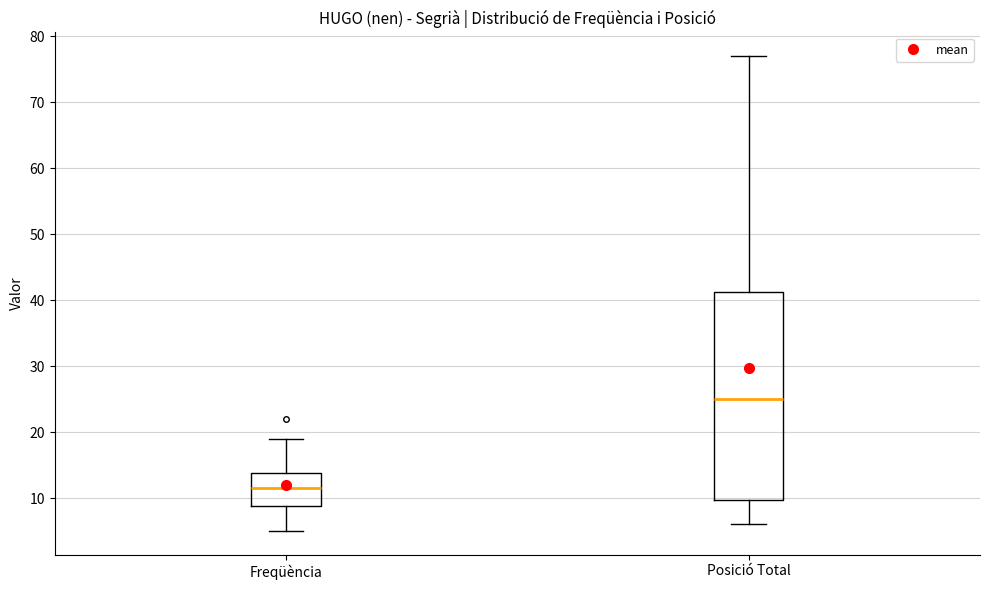

Reading left to right, read every box against the y-axis: the position of its median line, the range the box covers, and the ends of its whiskers. The values are not printed on the chart, so give them approximately, as read against the axis.

Freqüència: median 12, box 9 to 14, whiskers 5 to 19
Posició Total: median 25, box 10 to 41, whiskers 6 to 77